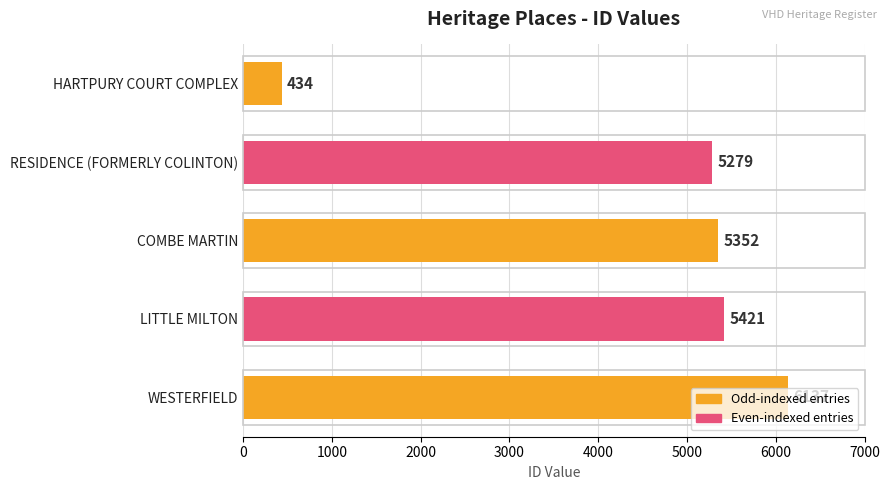

Where is the data nearest to the value 3285?

RESIDENCE (FORMERLY COLINTON)